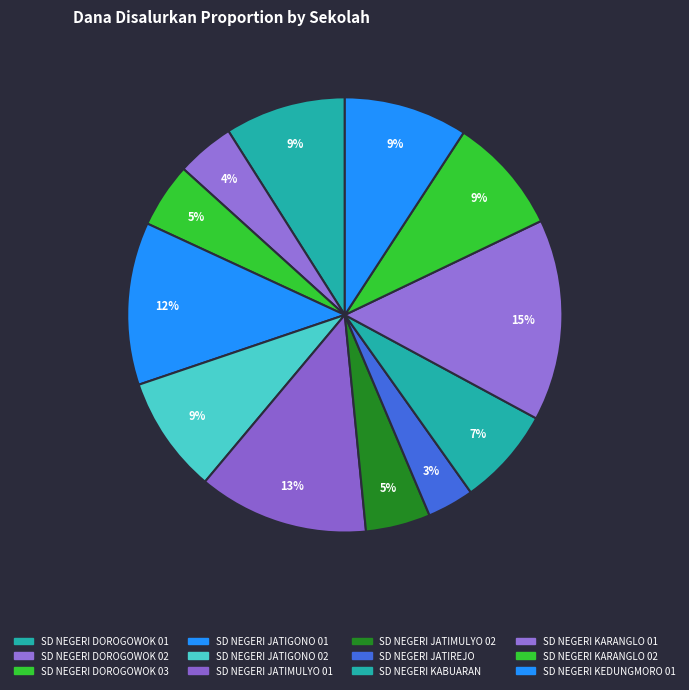

What is the ratio of the value at SD NEGERI JATIMULYO 01 to the value at SD NEGERI DOROGOWOK 03?

2.6